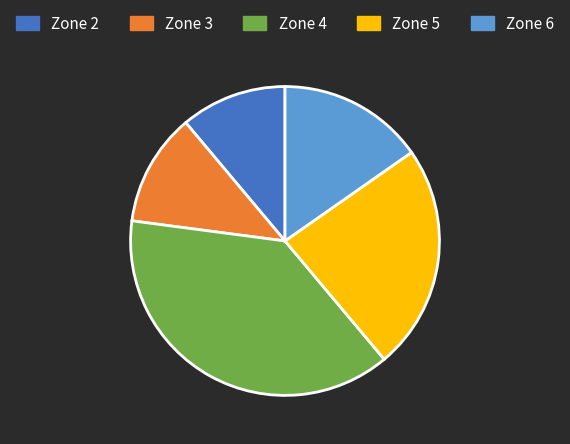

Is it true that Zone 5 is 30% of the pie?

False